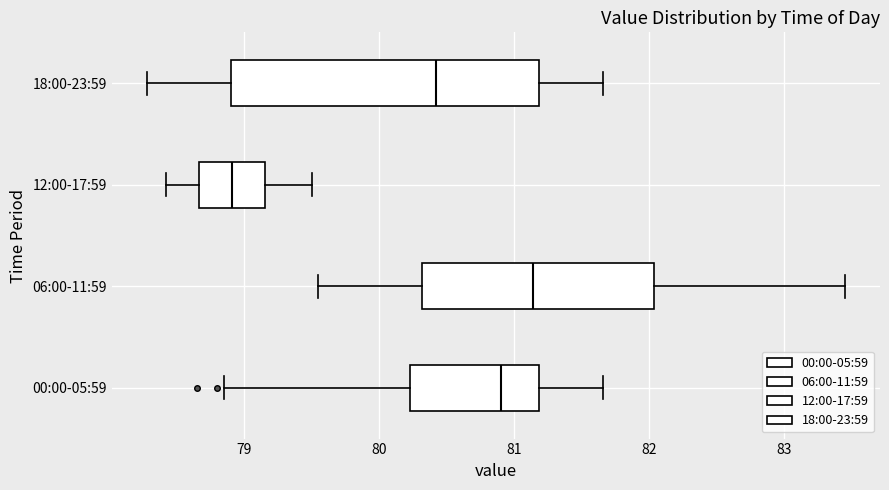

Comparing the boxes themselves (not the whiskers), which one is the widest?

18:00-23:59